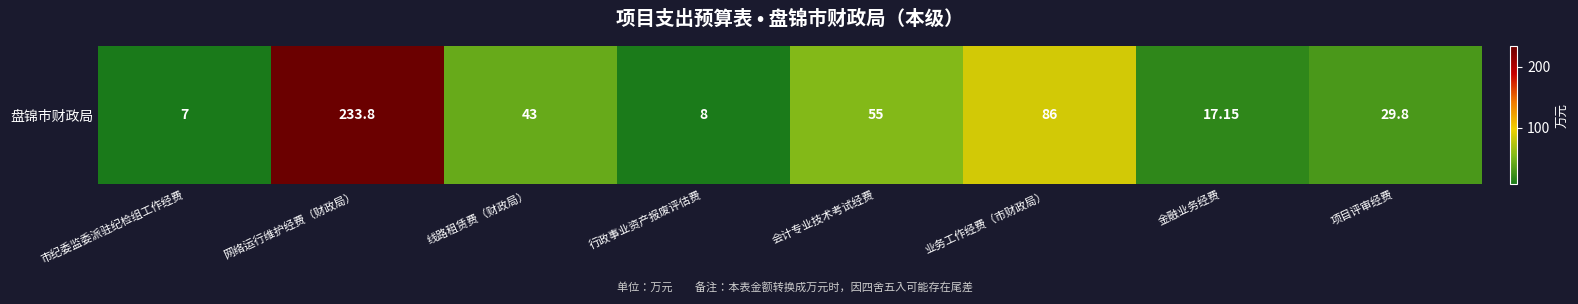

At which label is the value closest to 120?

业务工作经费（市财政局）